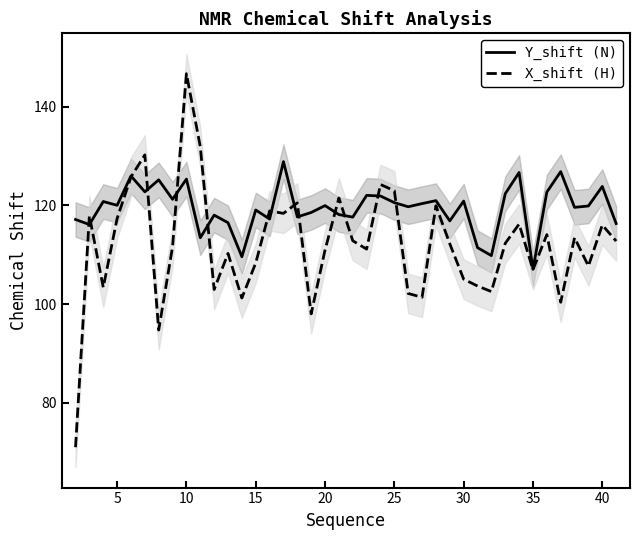

What is the highest value of the X_shift (H) series?

146.7